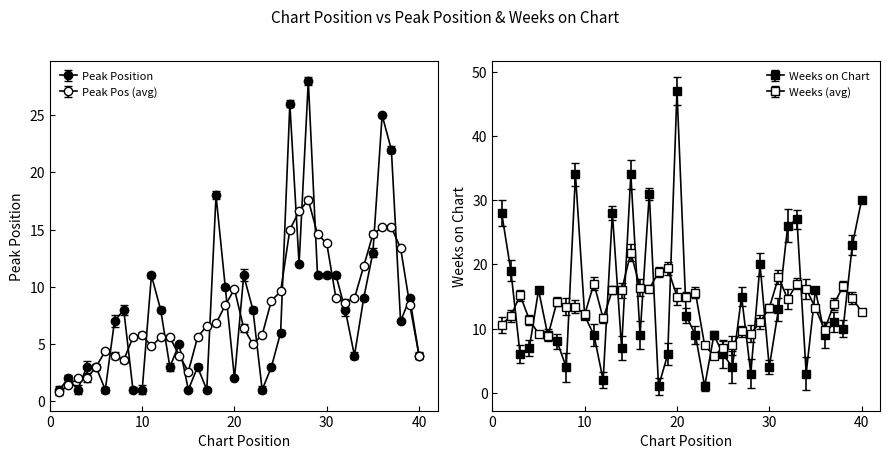

How many values in the Peak Position series exceed 7?

19